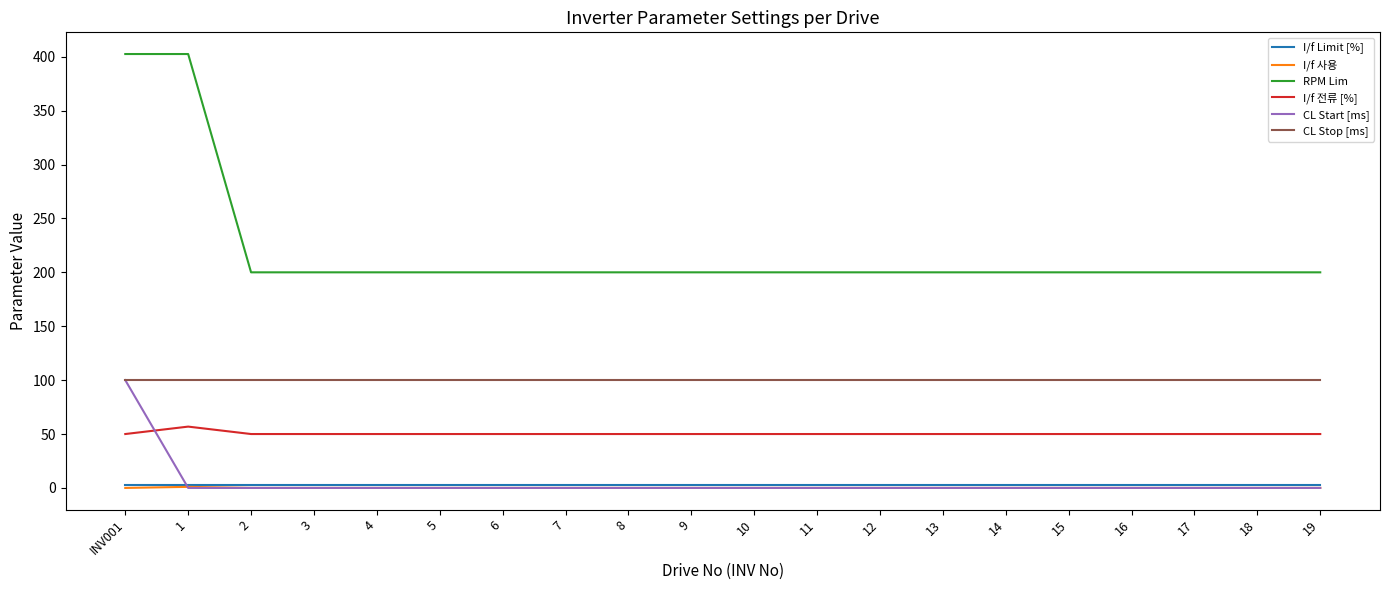

Which series has the largest range (max minus min)?

RPM Lim